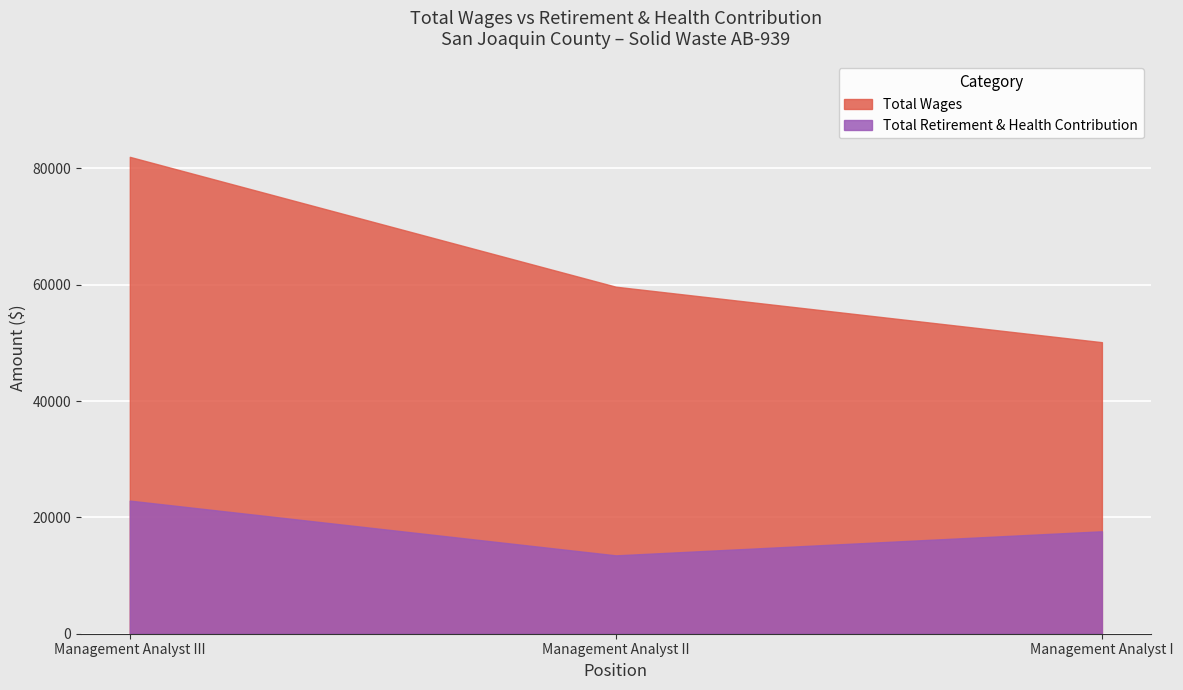

What is the maximum value shown in the chart?

81973